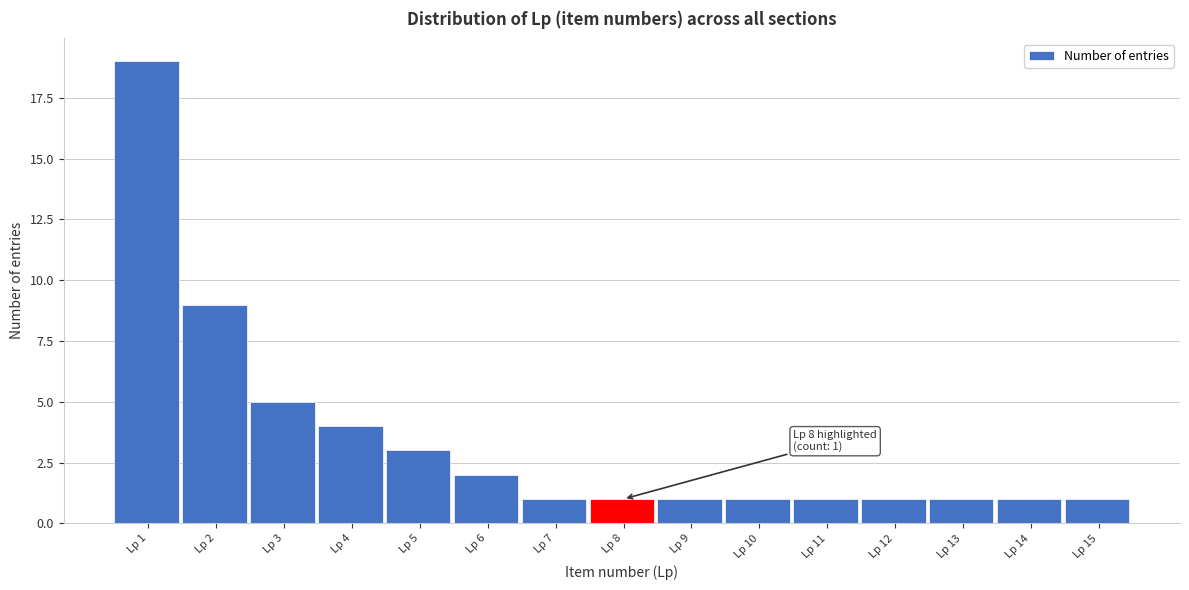

Reading left to right, transcribe all the data shown in this chart.

Lp 1=19	Lp 2=9	Lp 3=5	Lp 4=4	Lp 5=3	Lp 6=2	Lp 7=1	Lp 8=1	Lp 9=1	Lp 10=1	Lp 11=1	Lp 12=1	Lp 13=1	Lp 14=1	Lp 15=1